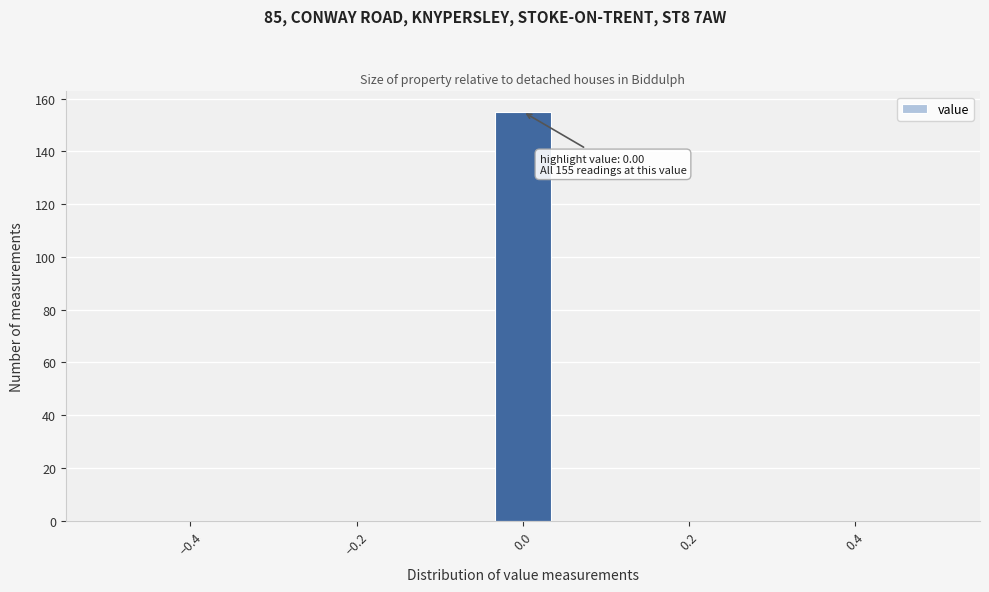

Read against the x-axis, roughly where is the centre of the tallest bar?

0.00